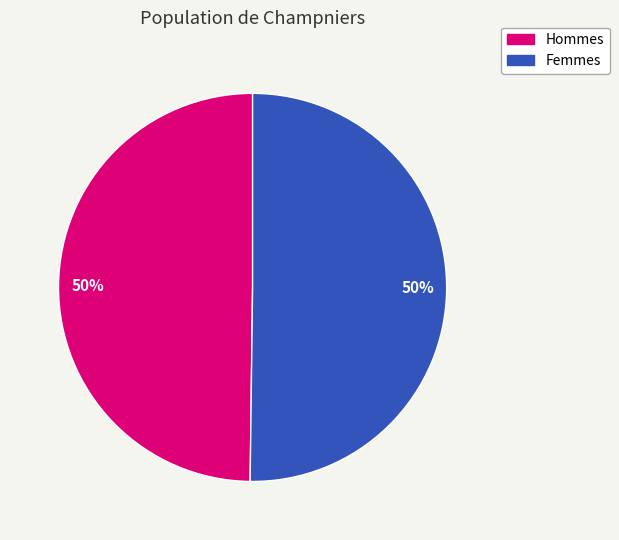

Do Hommes and Femmes together represent more than half of the pie?

Yes